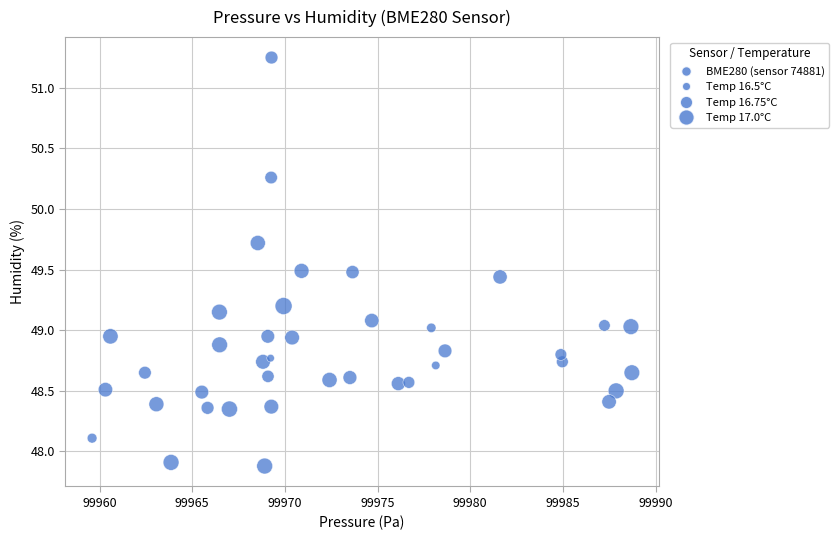

What is the range of Y values (max minus min)?

3.4